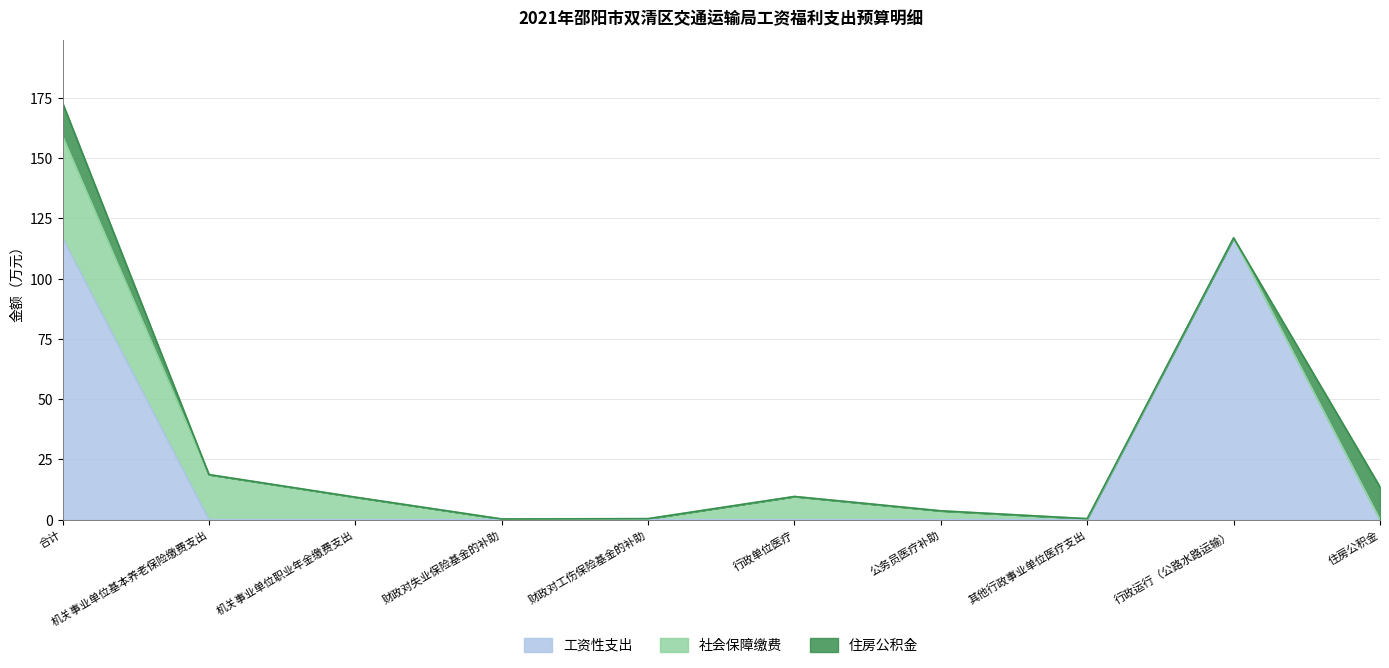

True or false: 社会保障缴费 and 住房公积金 cross at least once.

False